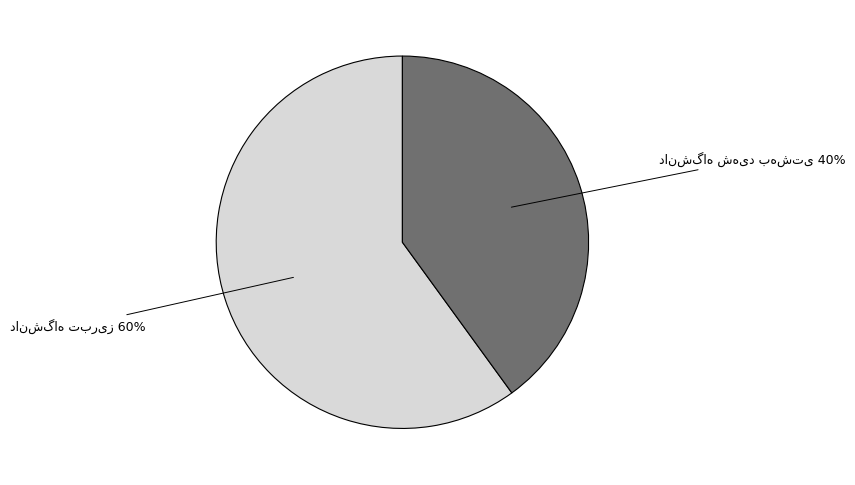

To the nearest percent, what is the average slice percentage?

50%